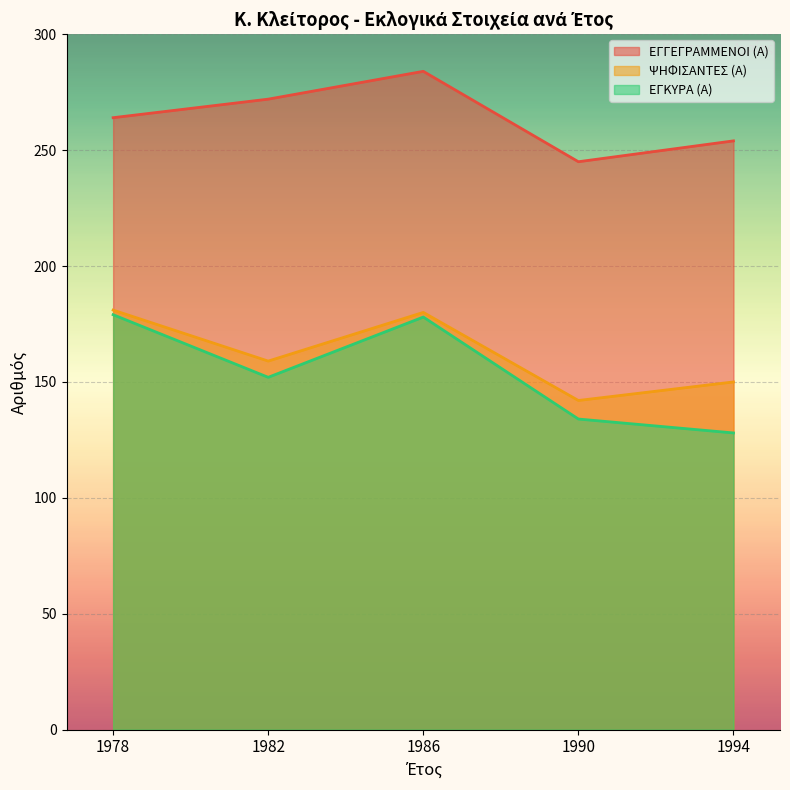

What is the average value of the ΕΓΓΕΓΡΑΜΜΕΝΟΙ (Α) series?

264